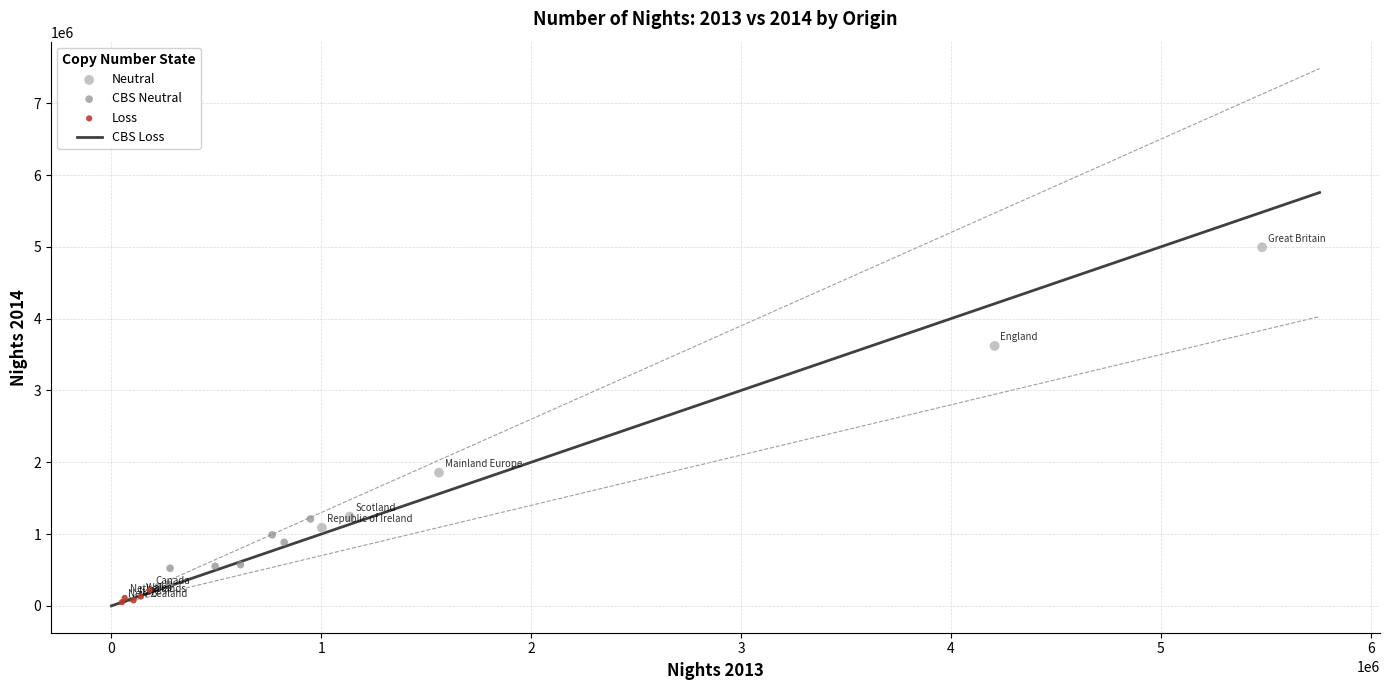

Which series reaches the minimum Y coordinate?

Loss